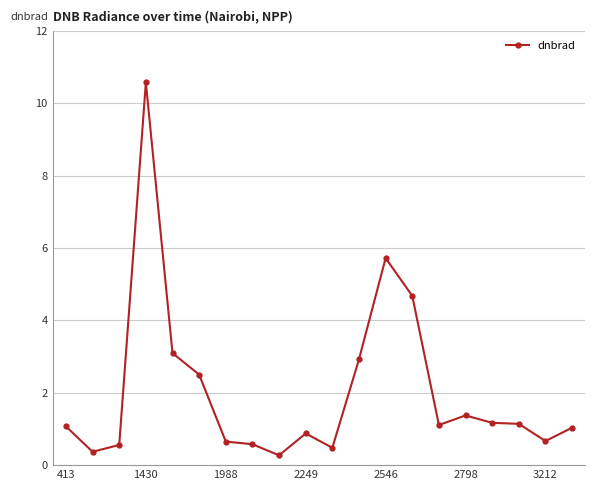

What is the value of the 20th point from the left?

1.0